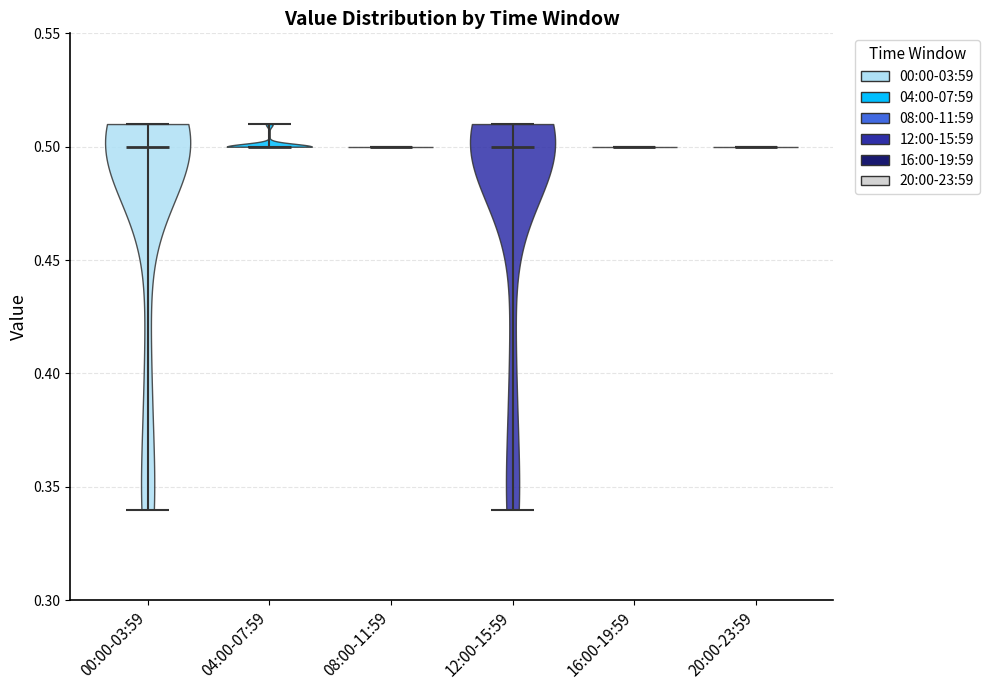

Reading left to right, read every violin against the y-axis: where its median line is, and the lowest and highest points it reaches. The values are not printed on the chart, so give them approximately, as read against the axis.

00:00-03:59: median line 0.50, lowest point 0.34, highest point 0.51
04:00-07:59: median line 0.50, lowest point 0.50, highest point 0.51
08:00-11:59: median line 0.50, lowest point 0.50, highest point 0.50
12:00-15:59: median line 0.50, lowest point 0.34, highest point 0.51
16:00-19:59: median line 0.50, lowest point 0.50, highest point 0.50
20:00-23:59: median line 0.50, lowest point 0.50, highest point 0.50